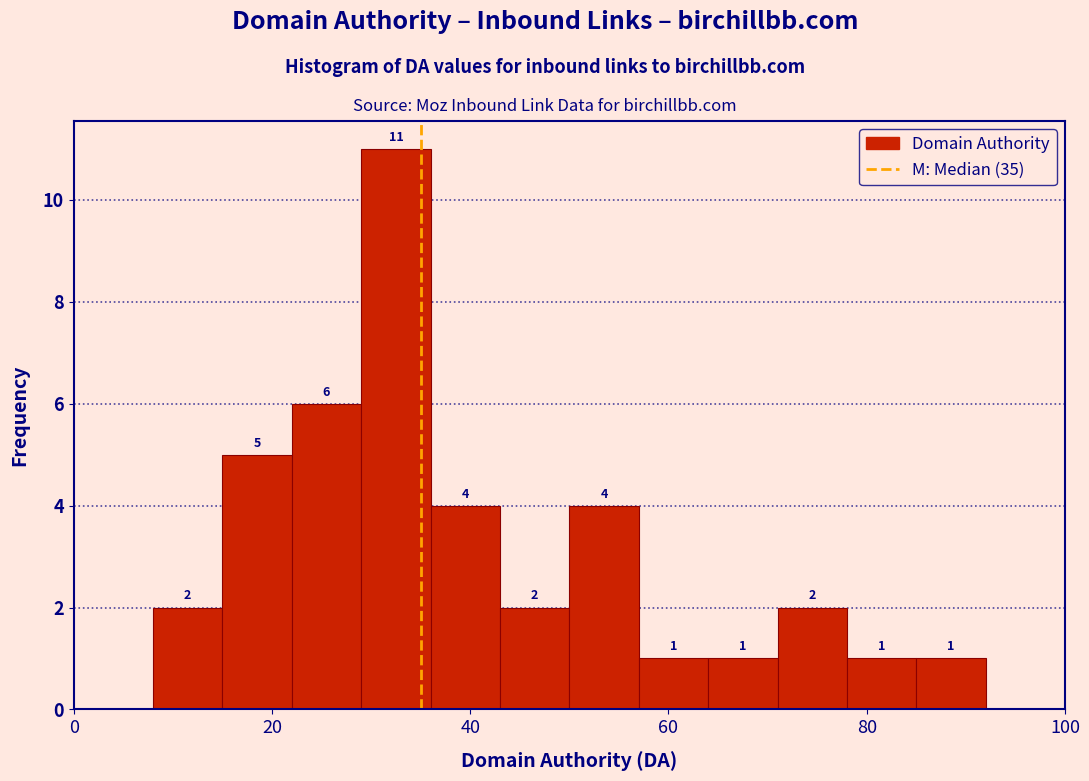

Around what value on the x-axis is the tallest bar? Give the approximate position of its centre, as read against the axis.

32